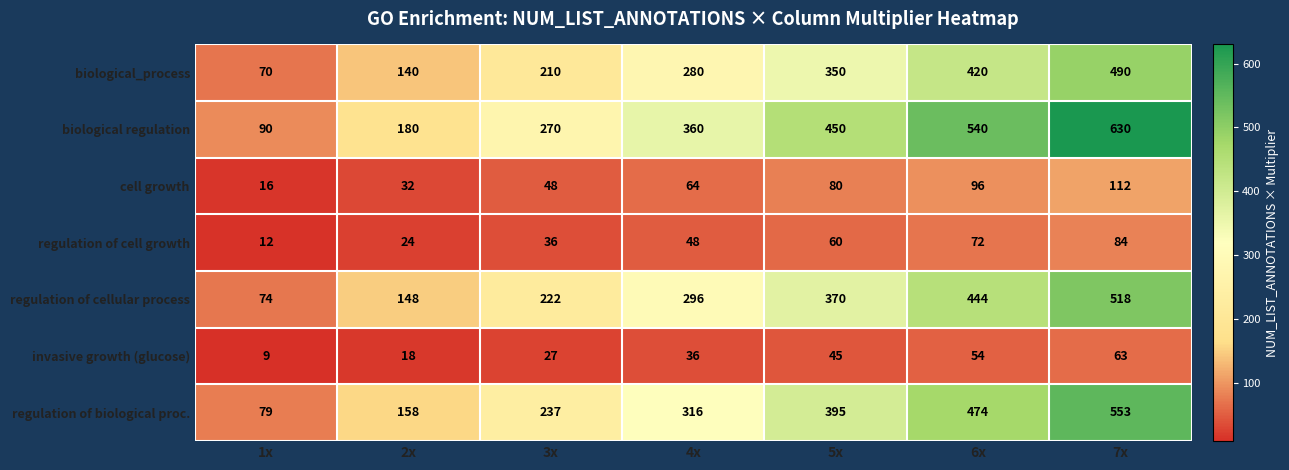

What is the total value across all series at 4x?

1400